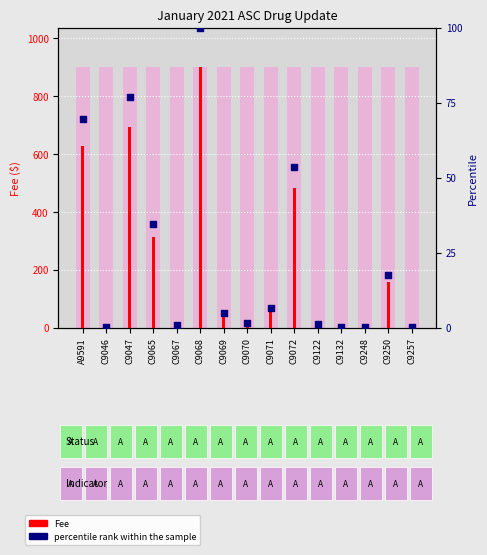

Which series reaches the minimum Y coordinate?

percentile rank within the sample